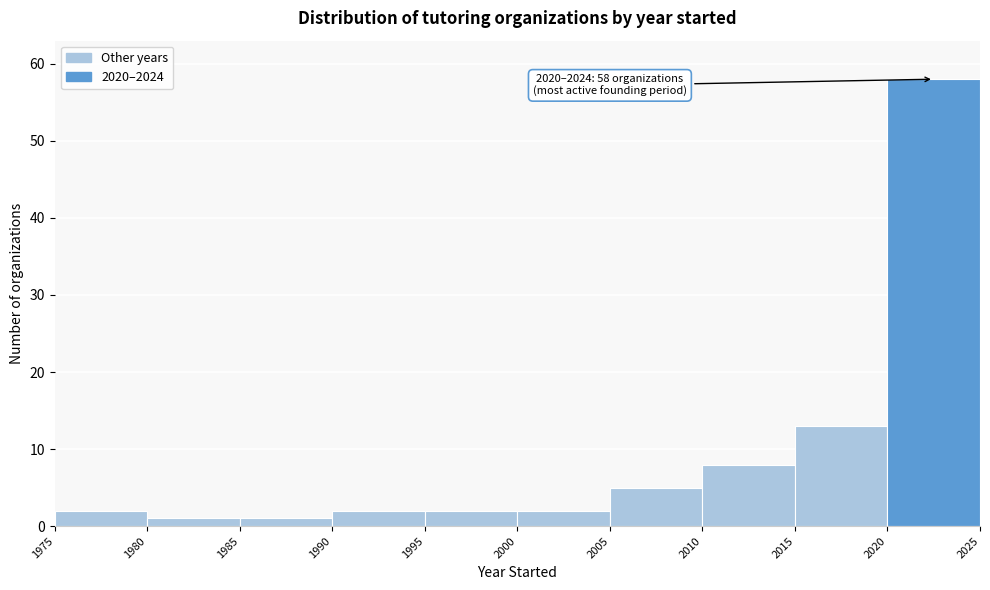

Over which range of the x-axis is the bar tallest?

2020 to 2025